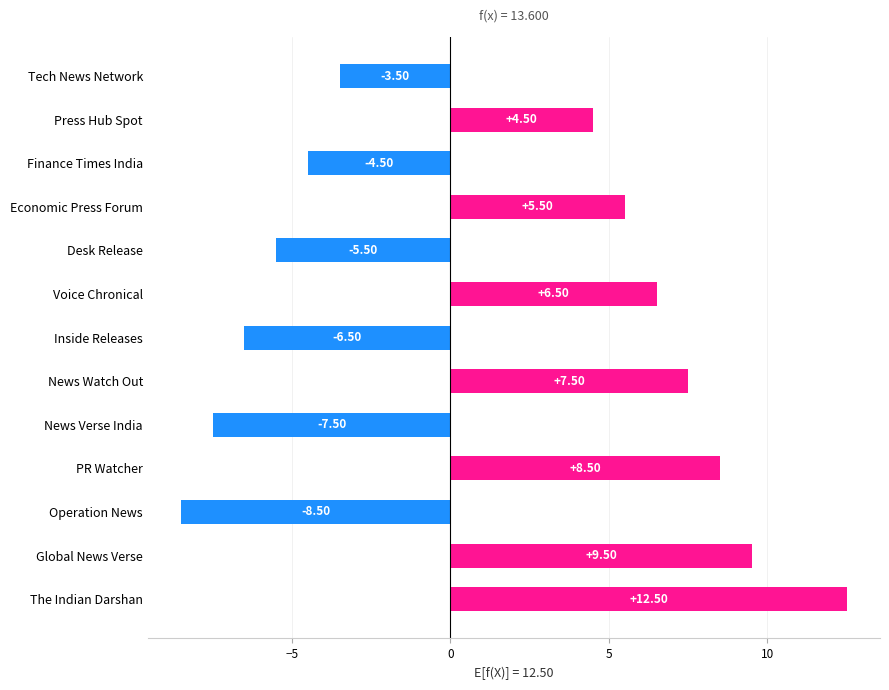

What is the average value?

1.4